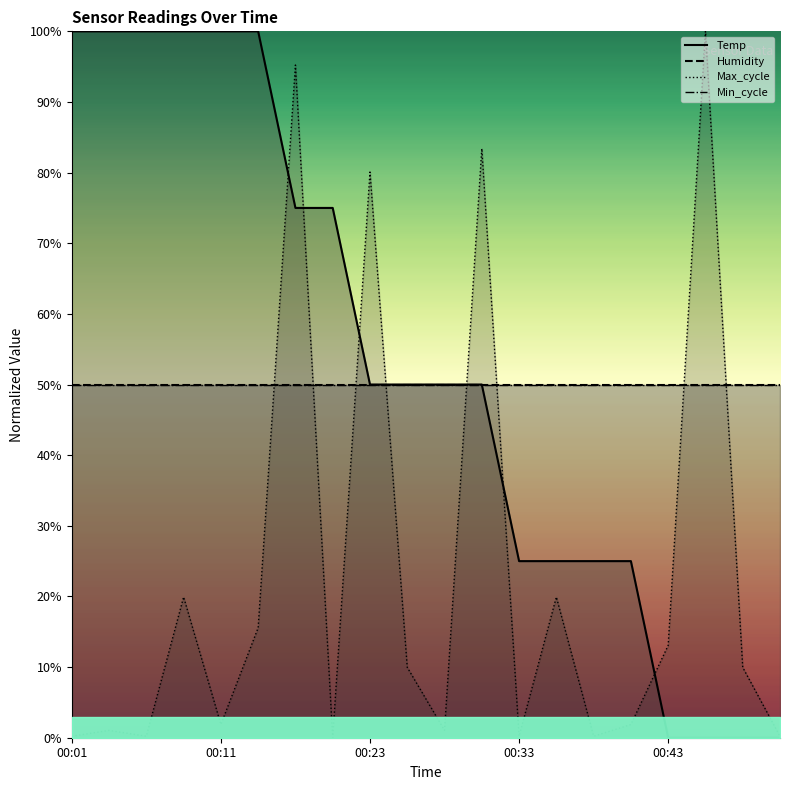

True or false: Temp and Max_cycle intersect in this chart.

True